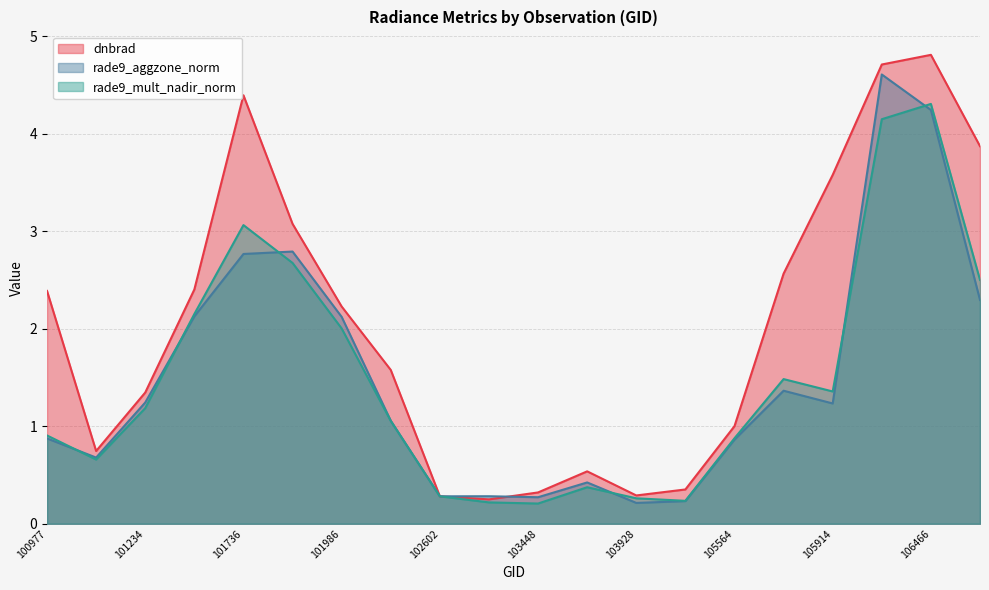

True or false: rade9_mult_nadir_norm and rade9_aggzone_norm intersect in this chart.

True